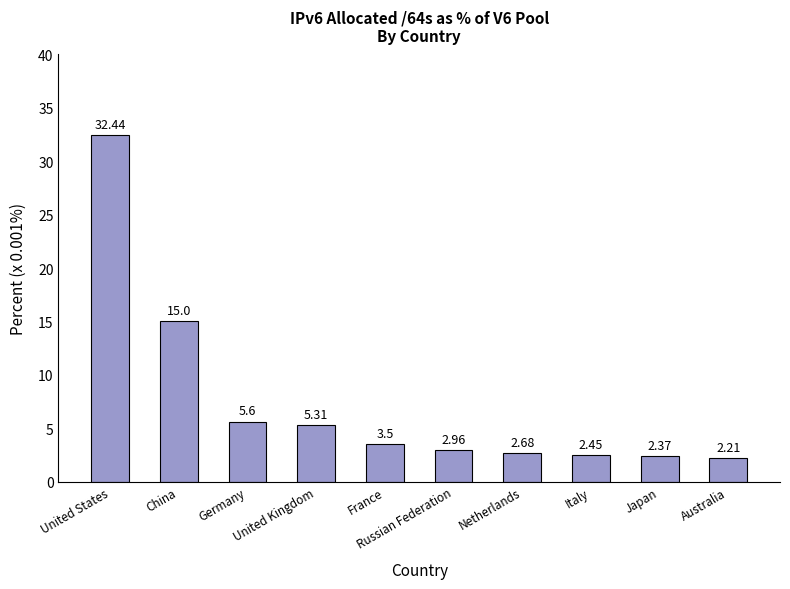

At which label does the data first exceed 3?

United States